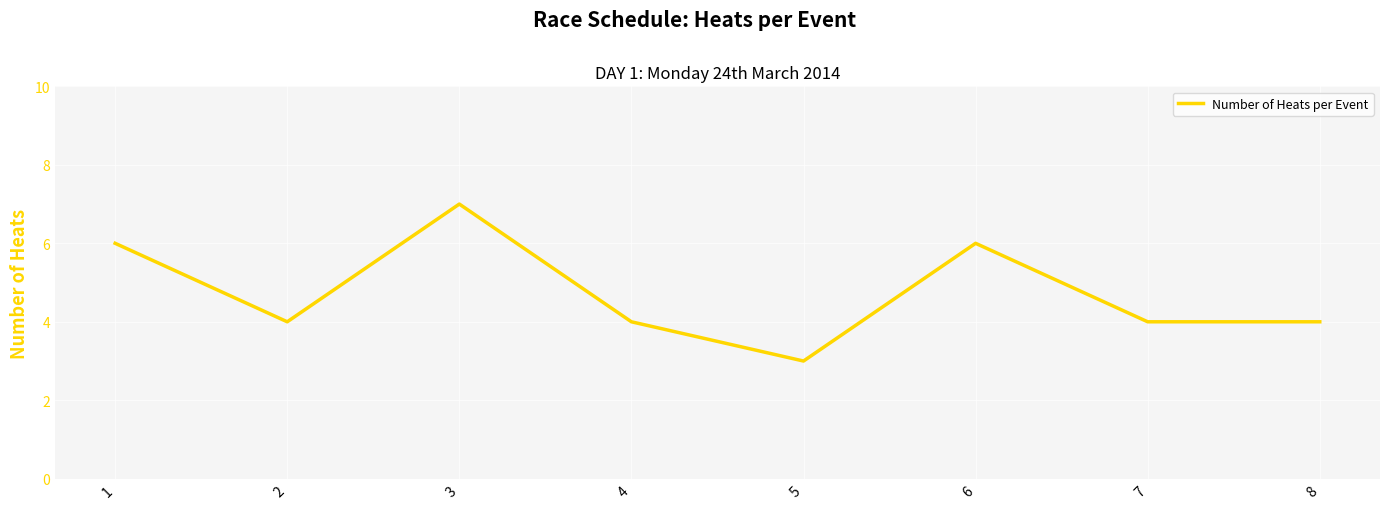

What is the average value?

5